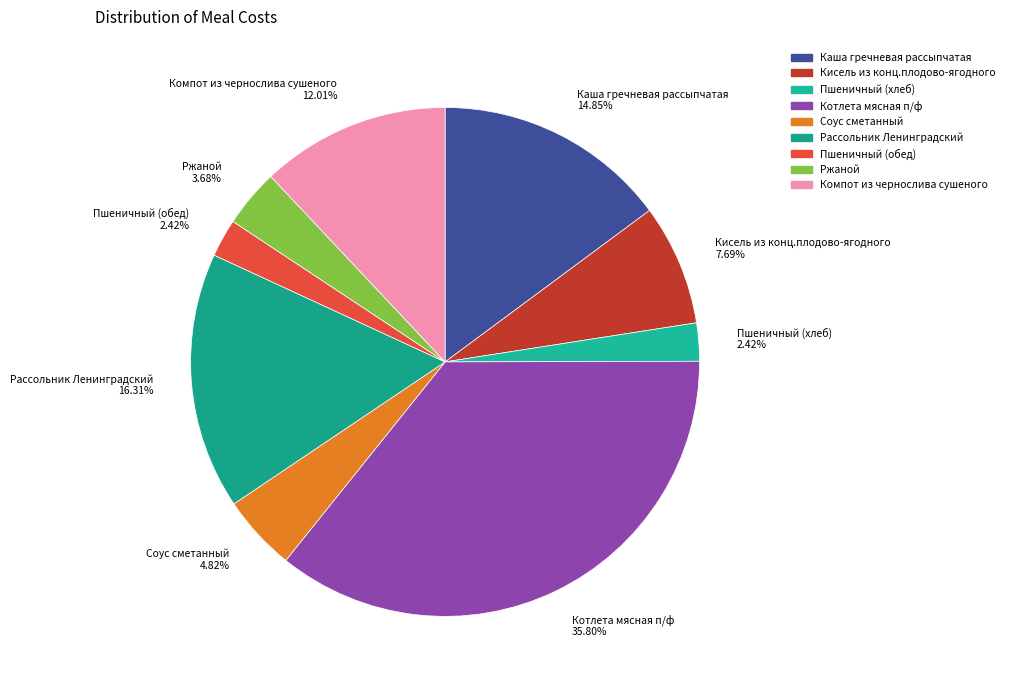

Count the number of slices in the pie.

9